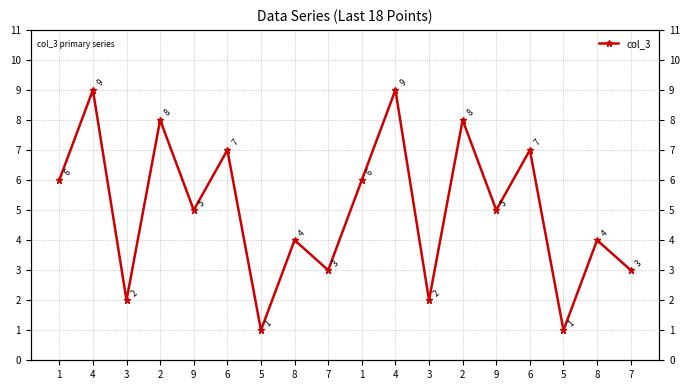

Rank the categories by value from highest to lowest.

4, 4, 2, 2, 6, 6, 1, 1, 9, 9, 8, 8, 7, 7, 3, 3, 5, 5